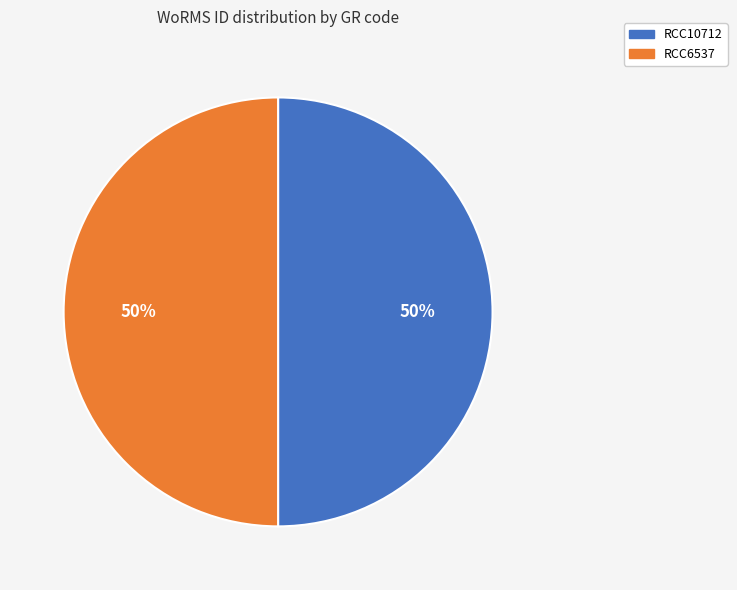

What is the ratio of the value at RCC10712 to the value at RCC6537?

1.0